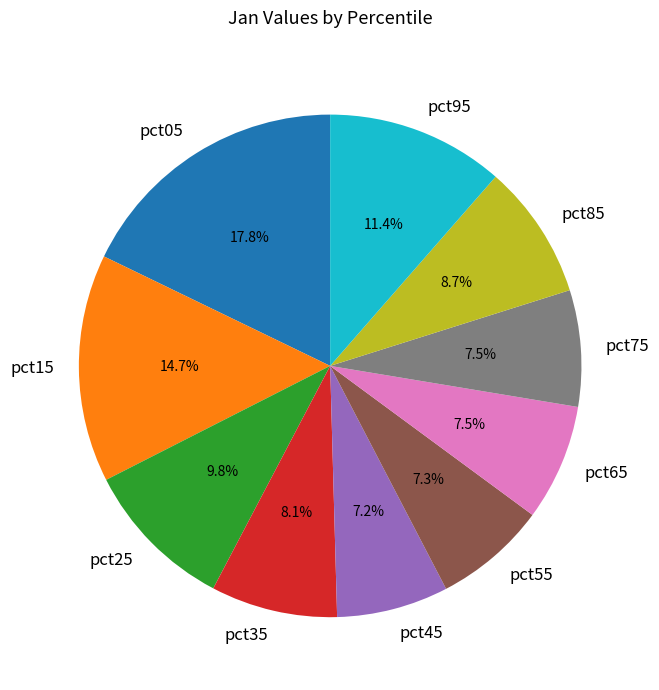

Is the sum of pct75 and pct65 greater than half?

No